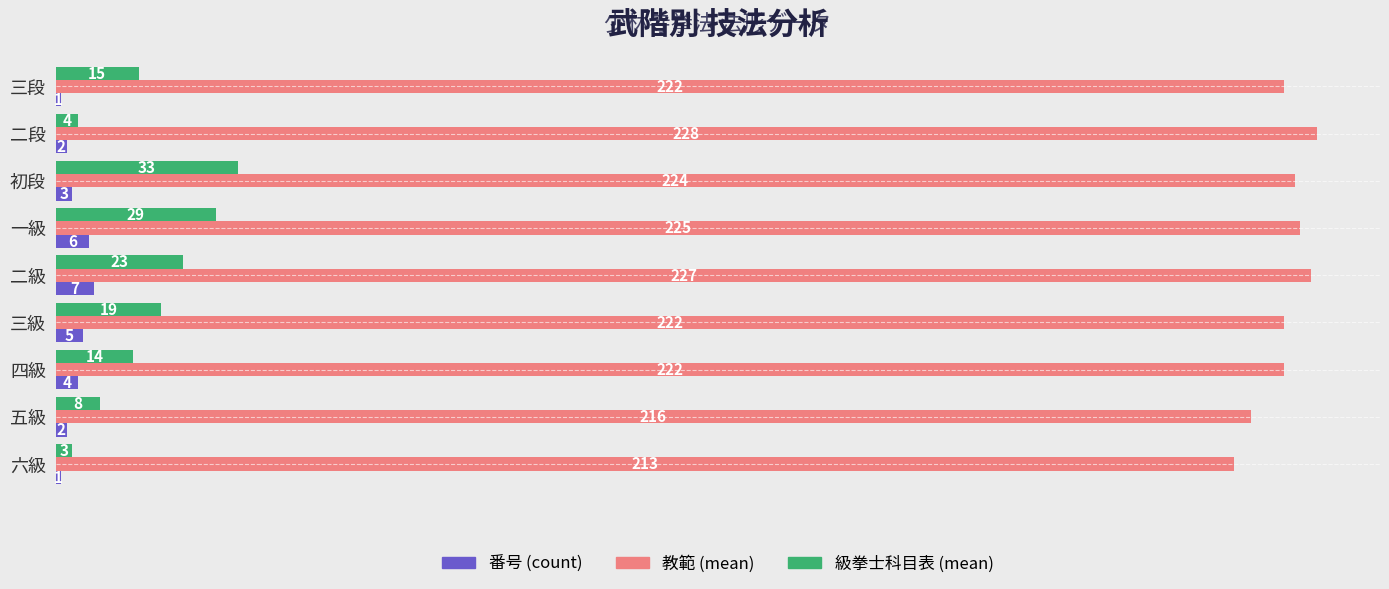

How many distinct data groups are displayed?

3